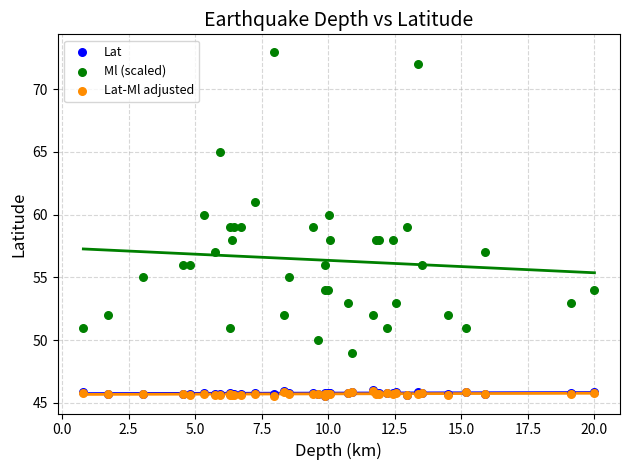

What are all the series names shown in the legend?

Lat, Ml (scaled), Lat-Ml adjusted